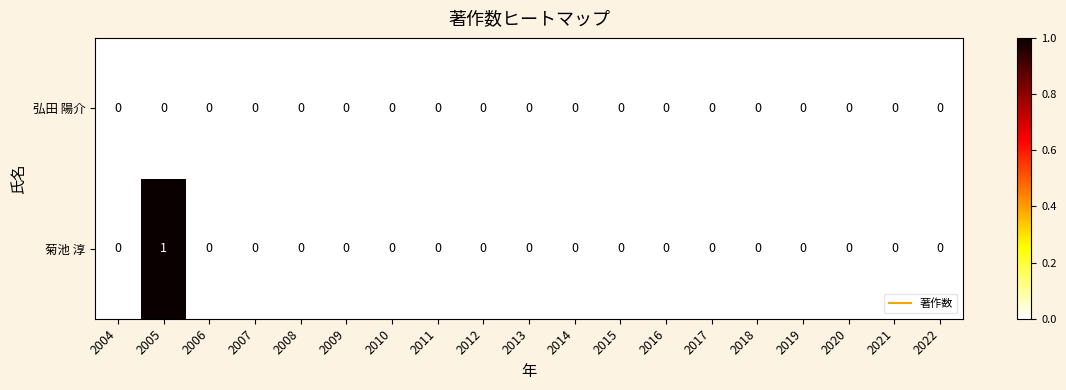

Which series has the widest spread of values?

菊池 淳